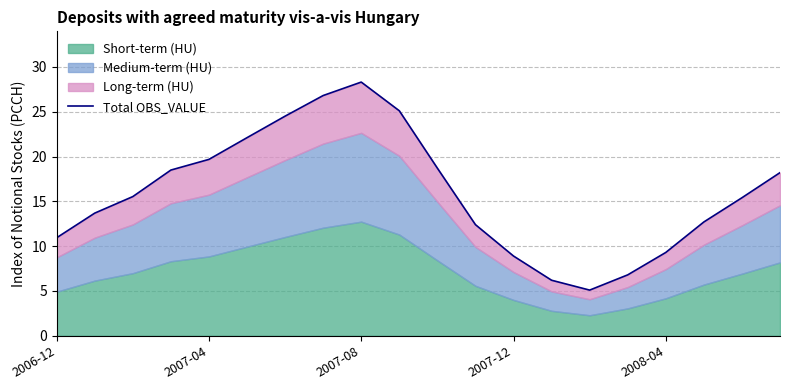

The value at 2006-12 is 10.9. True or false?

True